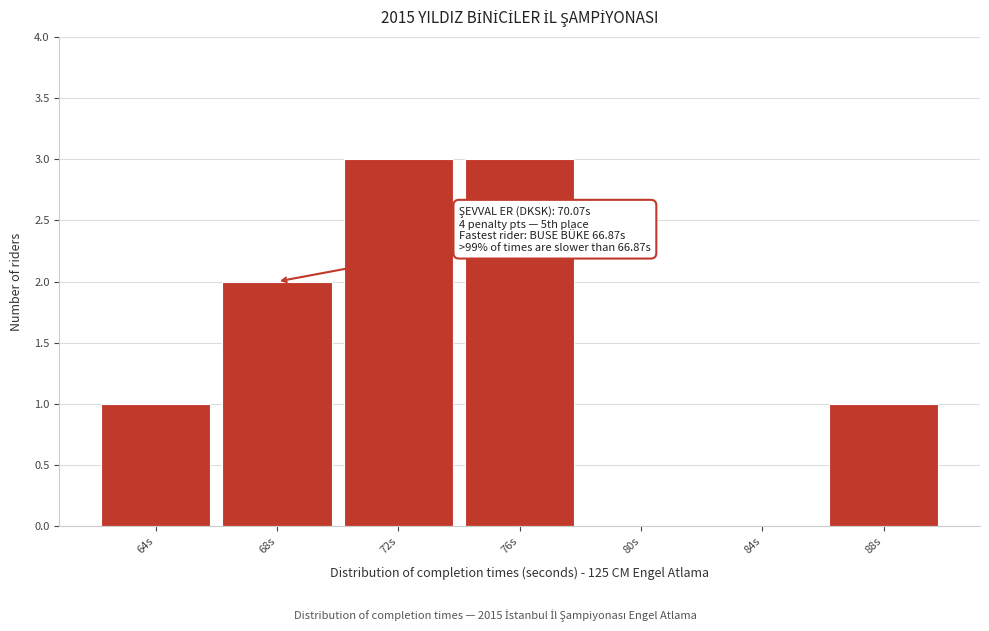

Reading right to left, extract all data points from this chart.

88s=1	84s=0	80s=0	76s=3	72s=3	68s=2	64s=1